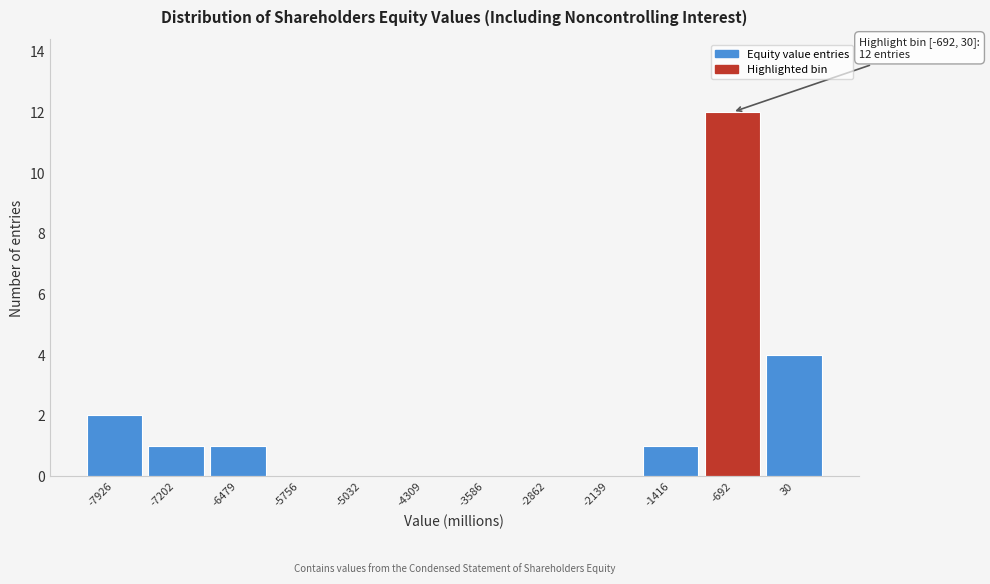

Reading left to right, extract all data points from this chart.

-7926=2	-7202=1	-6479=1	-5756=0	-5032=0	-4309=0	-3586=0	-2862=0	-2139=0	-1416=1	-692=12	30=4